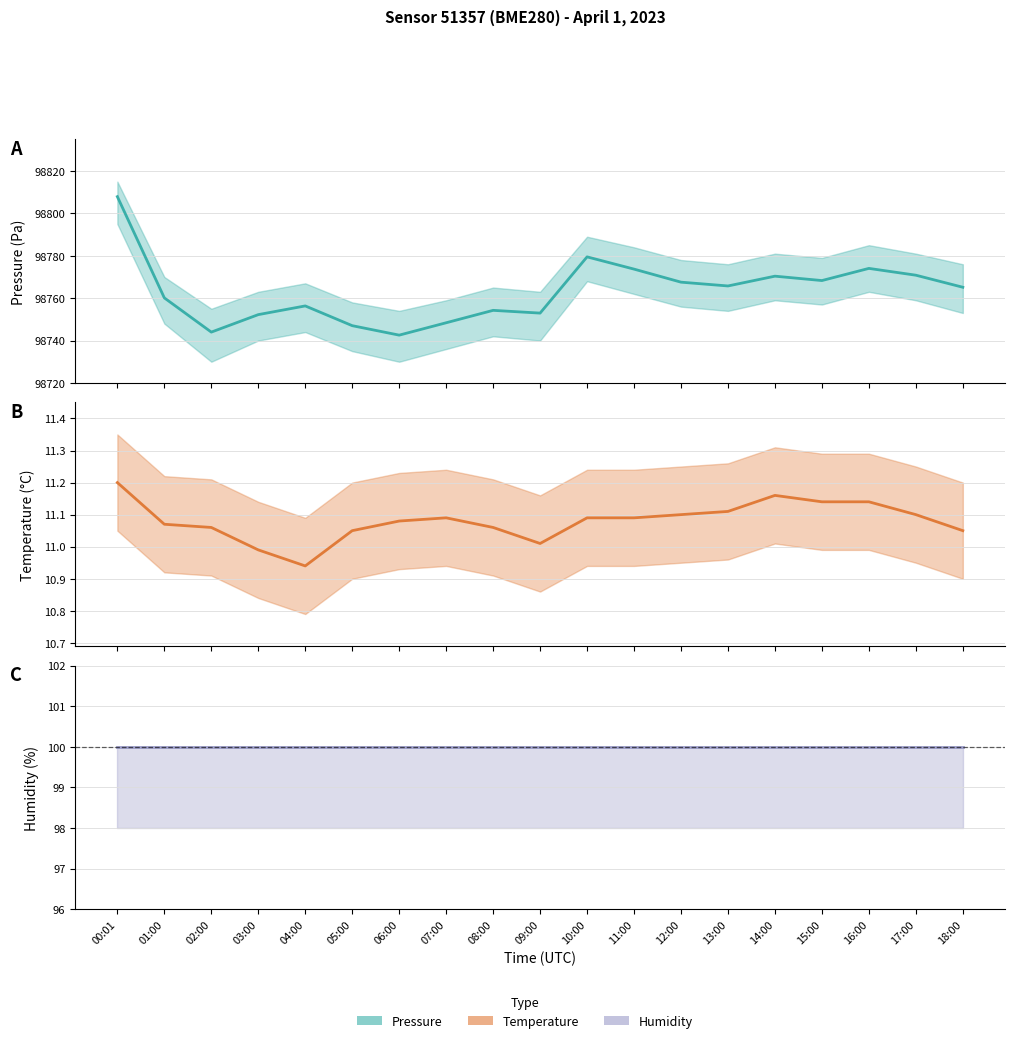

Is the value of temperature at 02:00 greater than the value of humidity at 12:00?

No